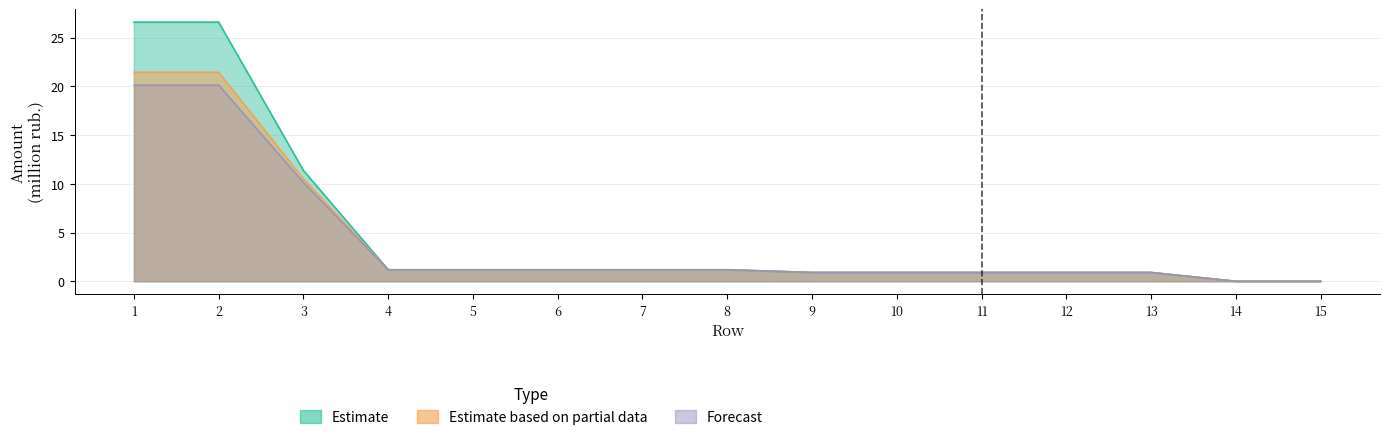

The Forecast series shows 0.0 at 14. True or false?

False